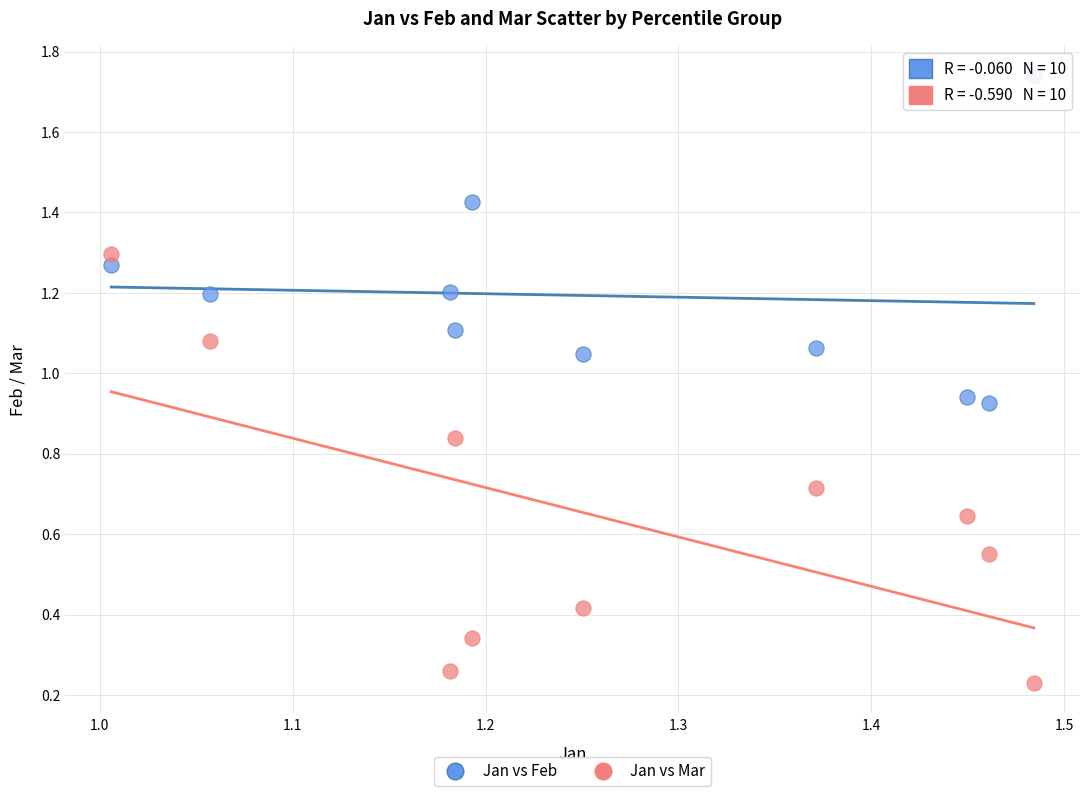

What are all the series names shown in the legend?

Jan vs Feb, Jan vs Mar